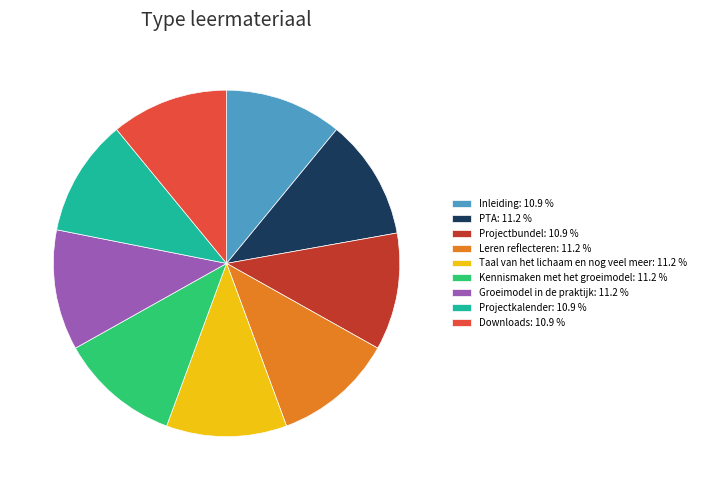

Is the sum of Kennismaken met het groeimodel: 11.2 % and Leren reflecteren: 11.2 % greater than half?

No